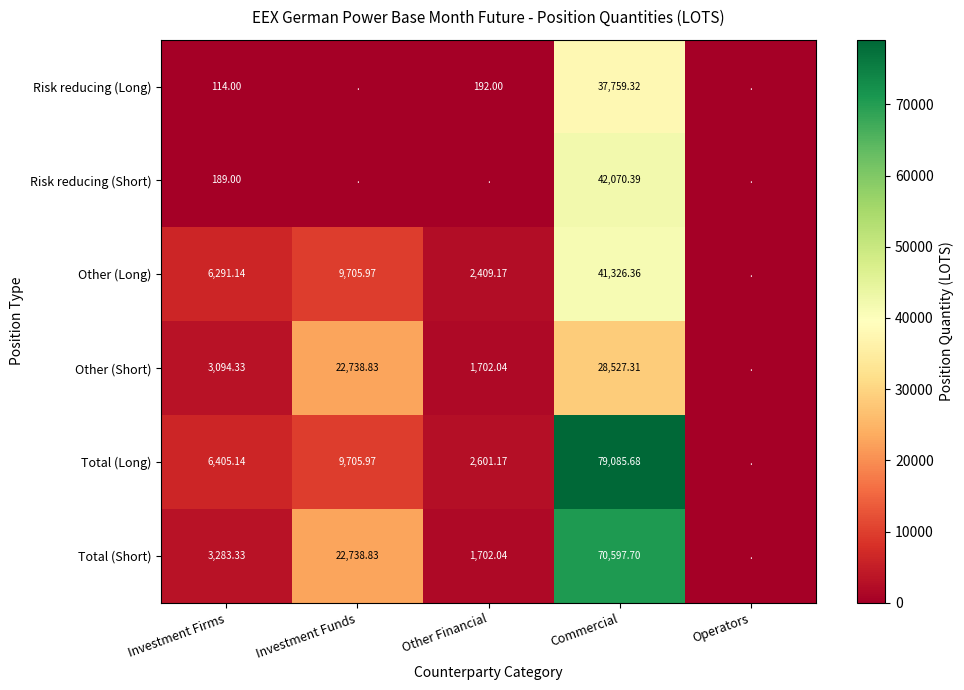

Count the number of data series in this chart.

6